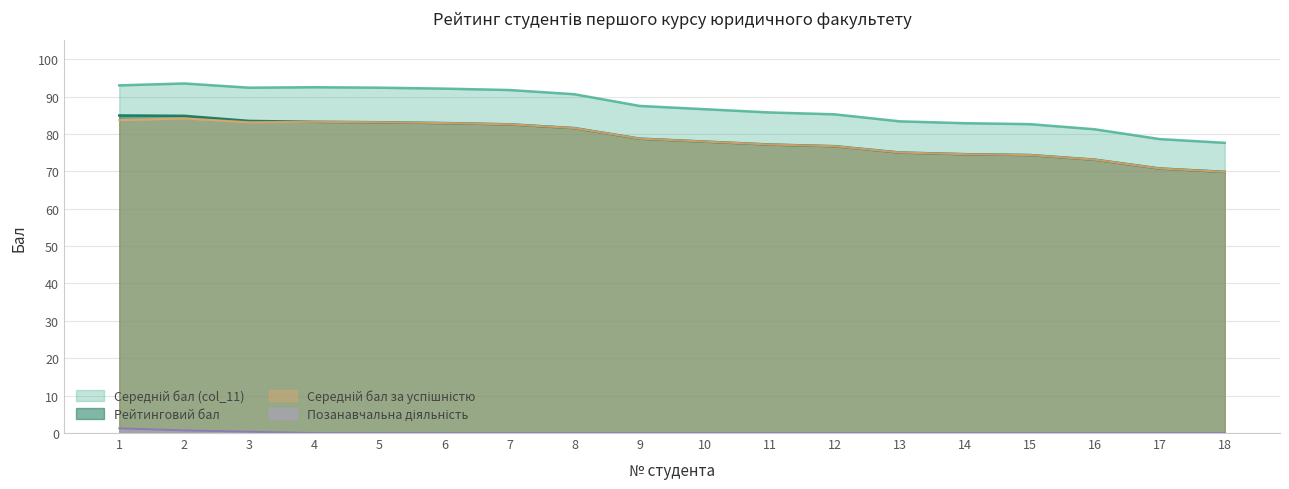

What is the difference between the highest and lowest values at 1?

91.8